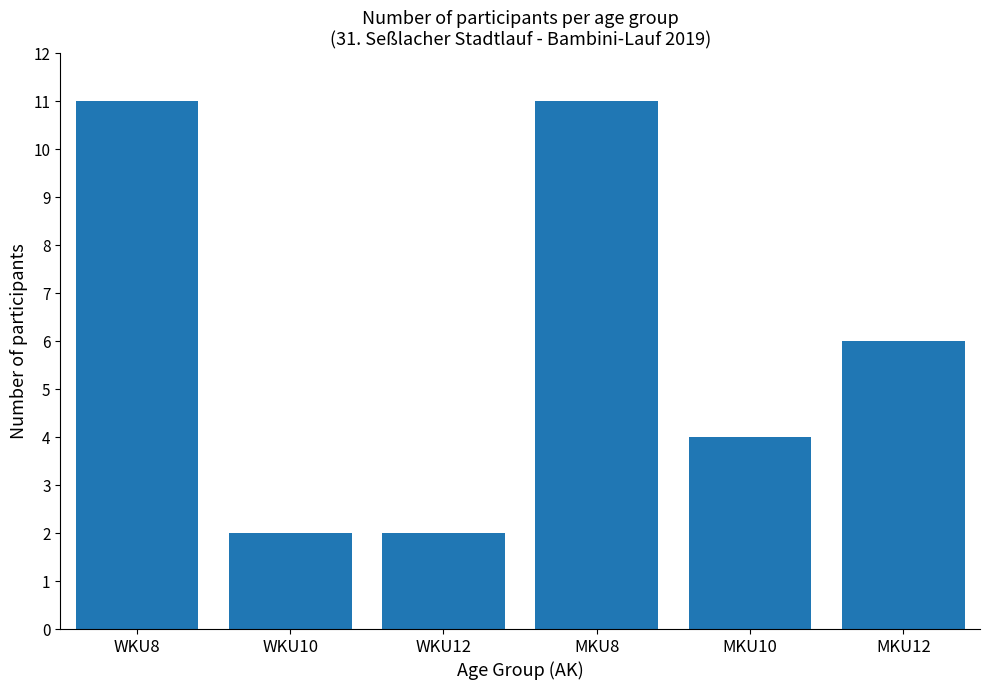

Reading left to right, what are all the values shown in this chart?

11	2	2	11	4	6